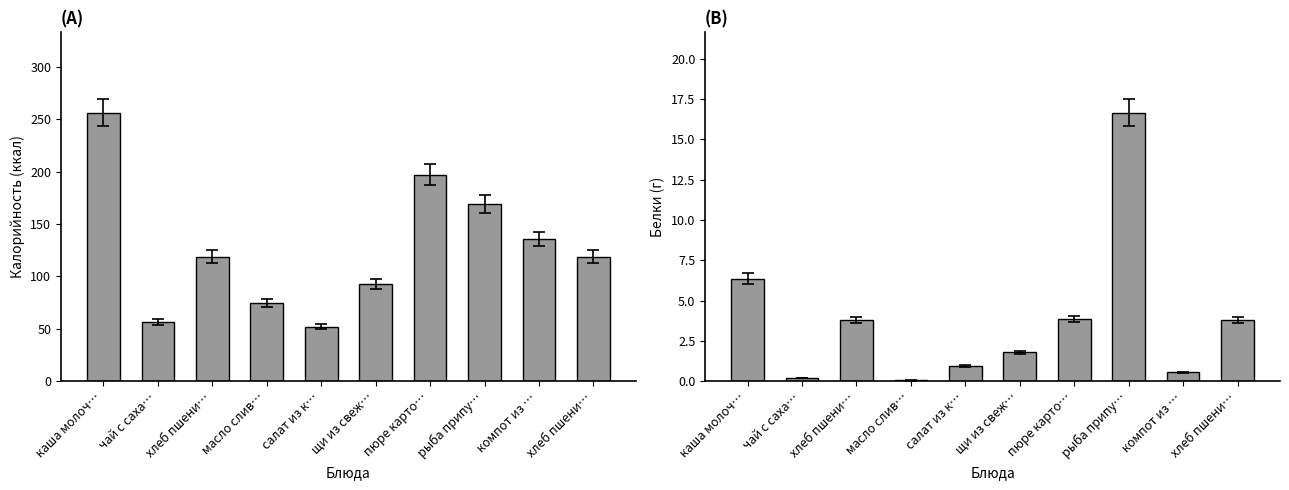

List the series in order of their peak value, lowest first.

Белки, Калорийность